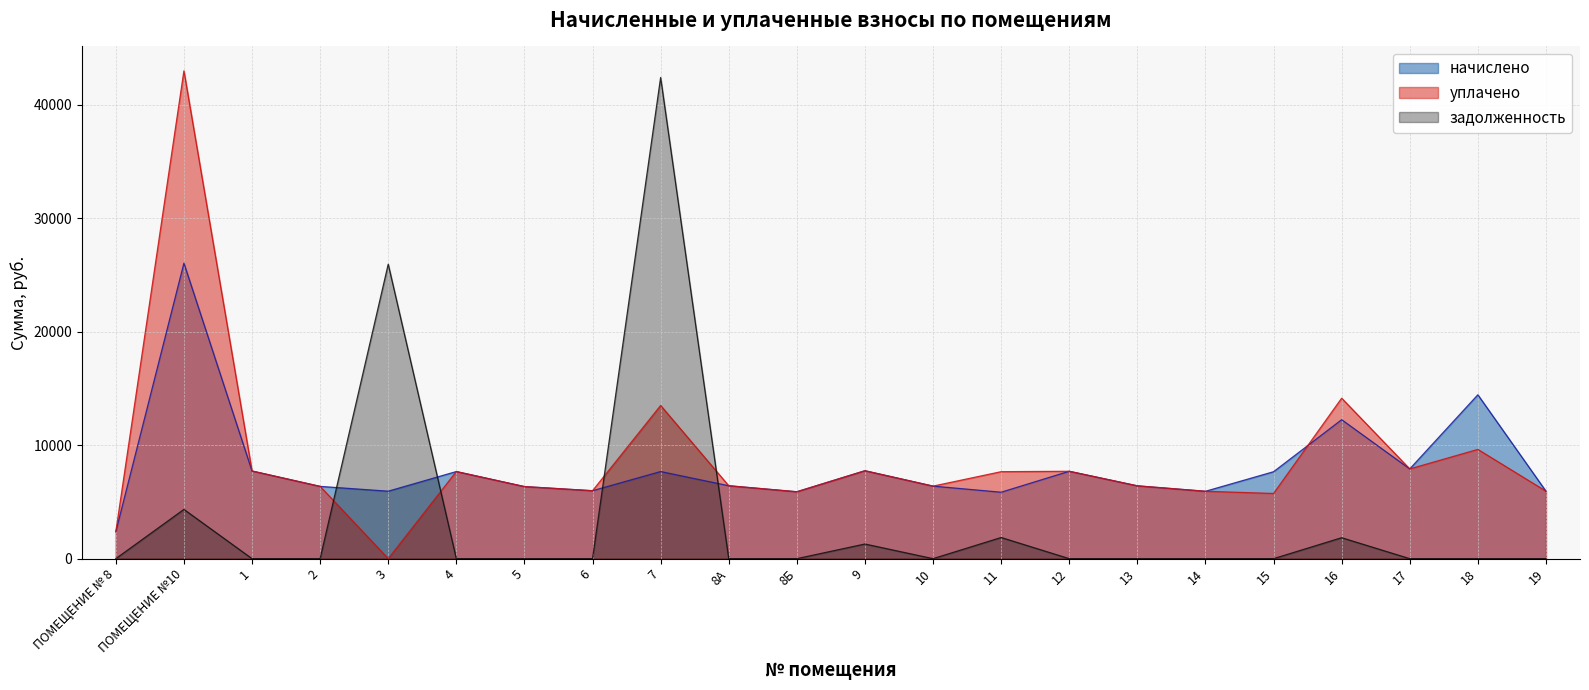

What is the spread (max minus min) of values at 8Б?

5895.4